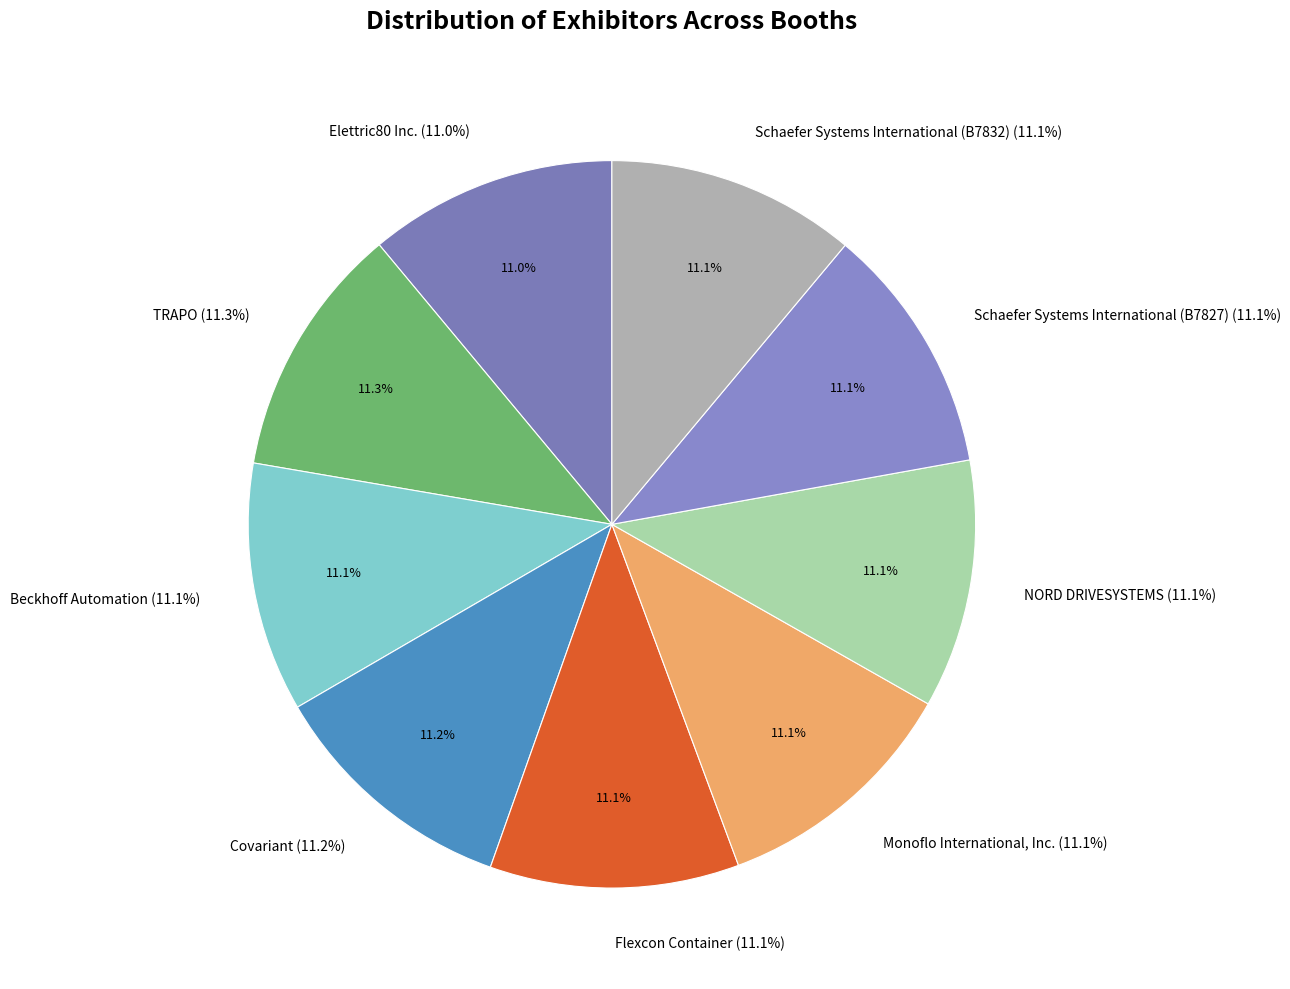

The Schaefer Systems International (B7827) slice represents 11% of the pie. True or false?

True